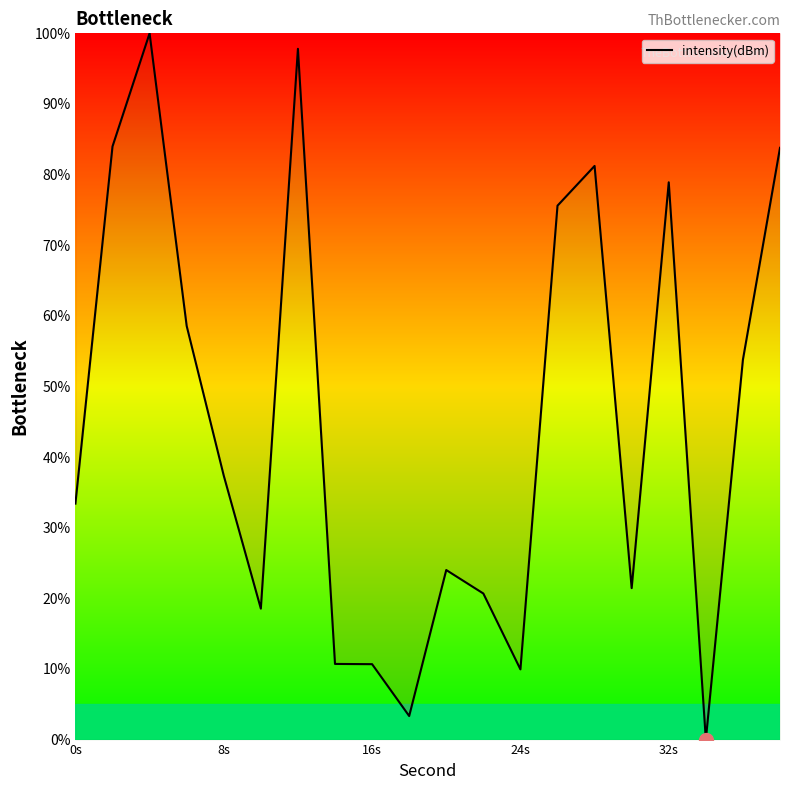

What is the greatest value displayed?

100.0